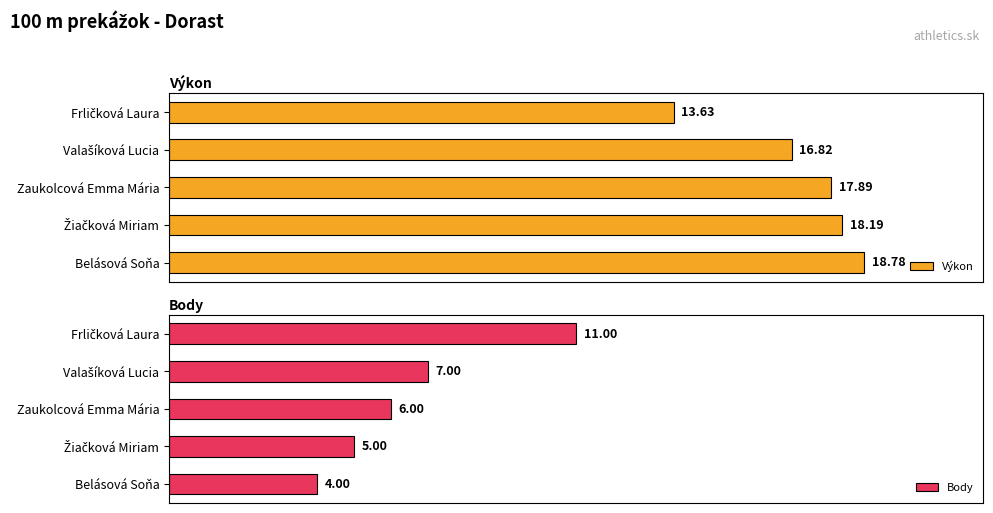

Count the number of data series in this chart.

2